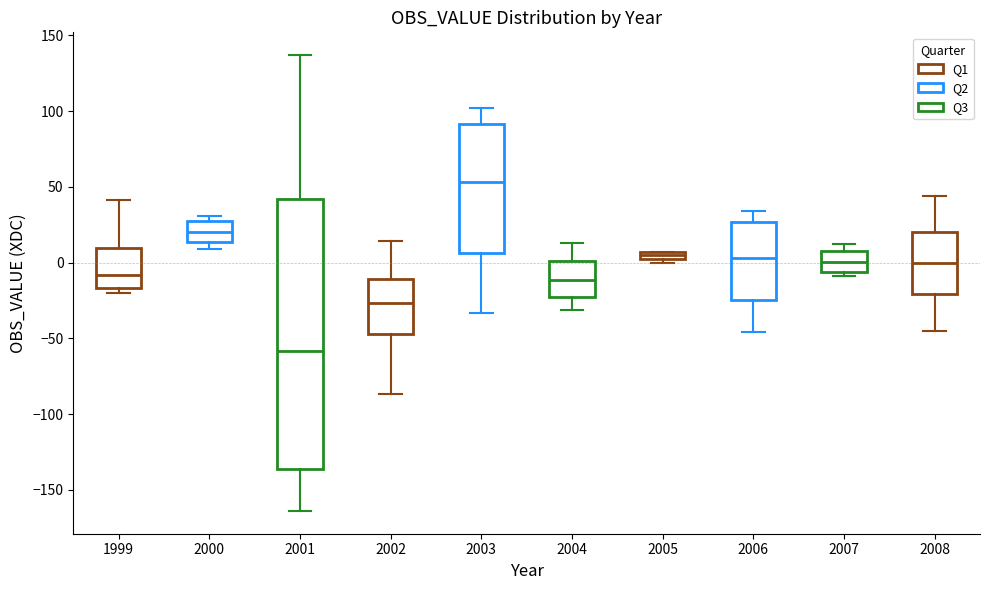

Where does the lower whisker of the box at x = 2003 end on the y-axis? The values are not printed on the chart, so give them approximately, as read against the axis.

-35